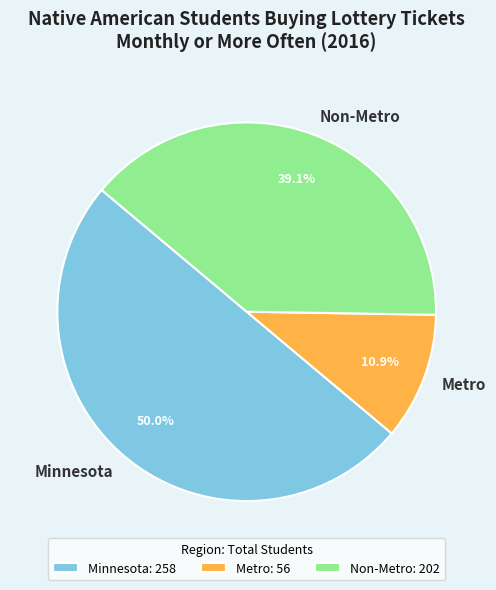

To the nearest percent, what is the difference between the largest and smallest slice percentages?

39%